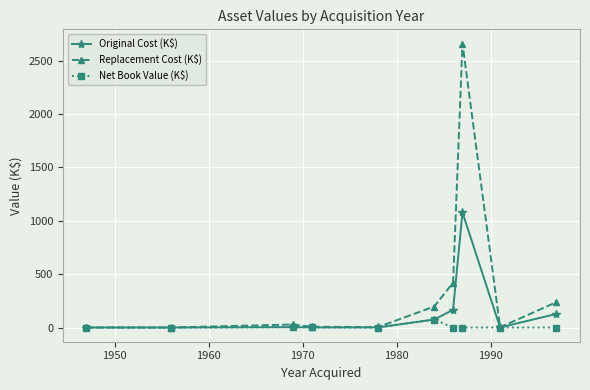

Which series has the largest total across all categories?

Replacement Cost (K$)